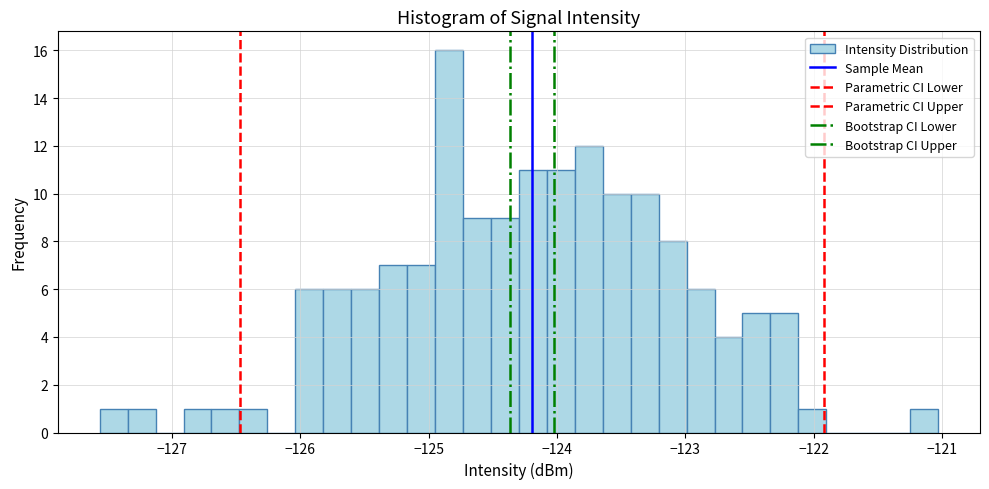

Read against the x-axis, roughly where is the centre of the tallest bar?

-124.8